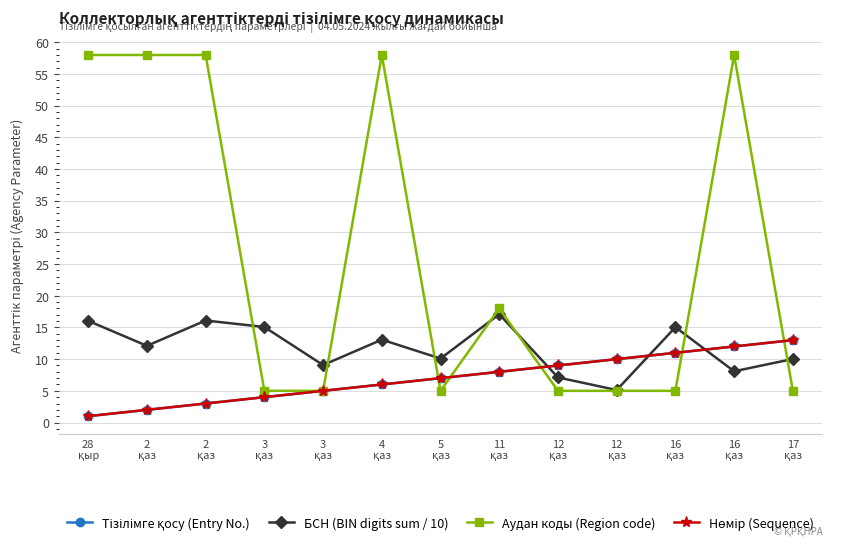

Is this an area chart (filled region under the line)?

No